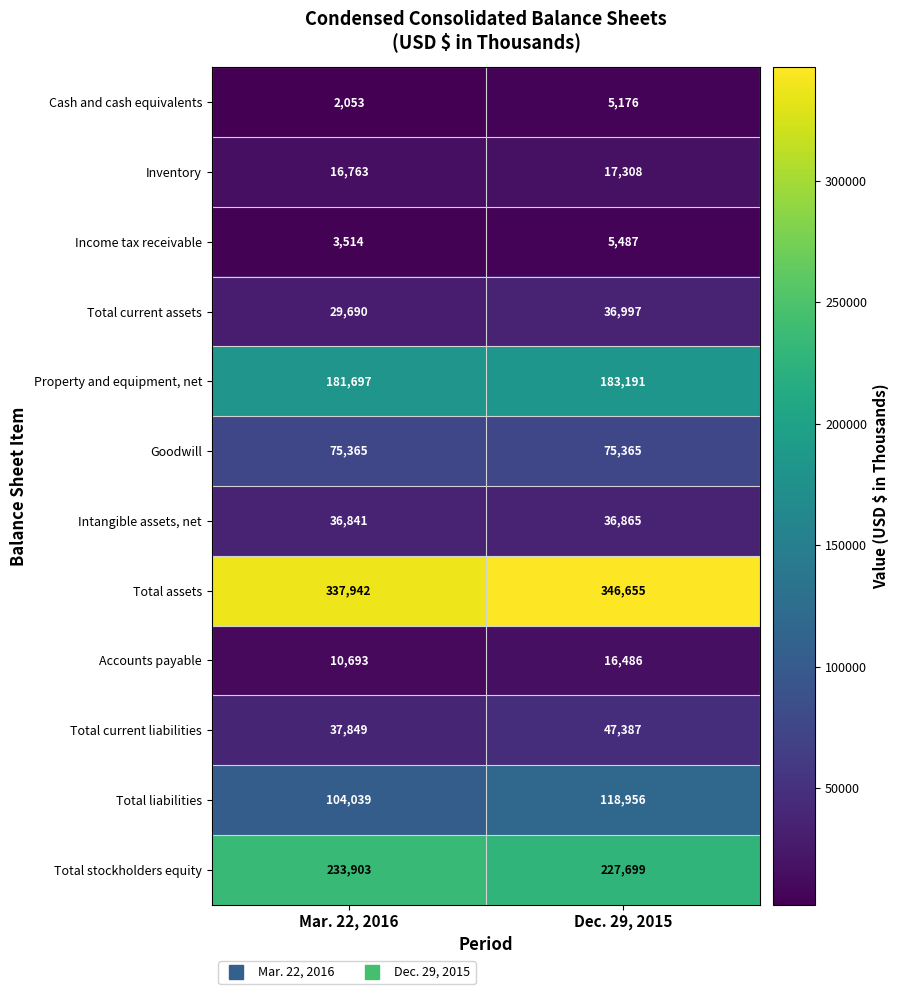

What is the difference between the Cash and cash equivalents values at Mar. 22, 2016 and Dec. 29, 2015?

3123